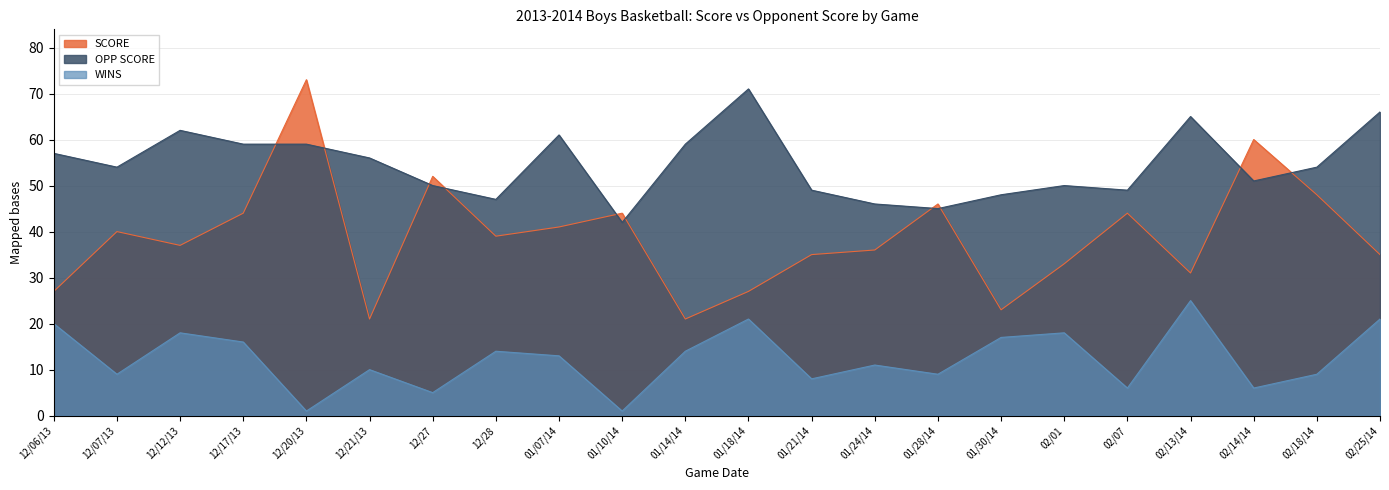

How many series are shown in this chart?

3